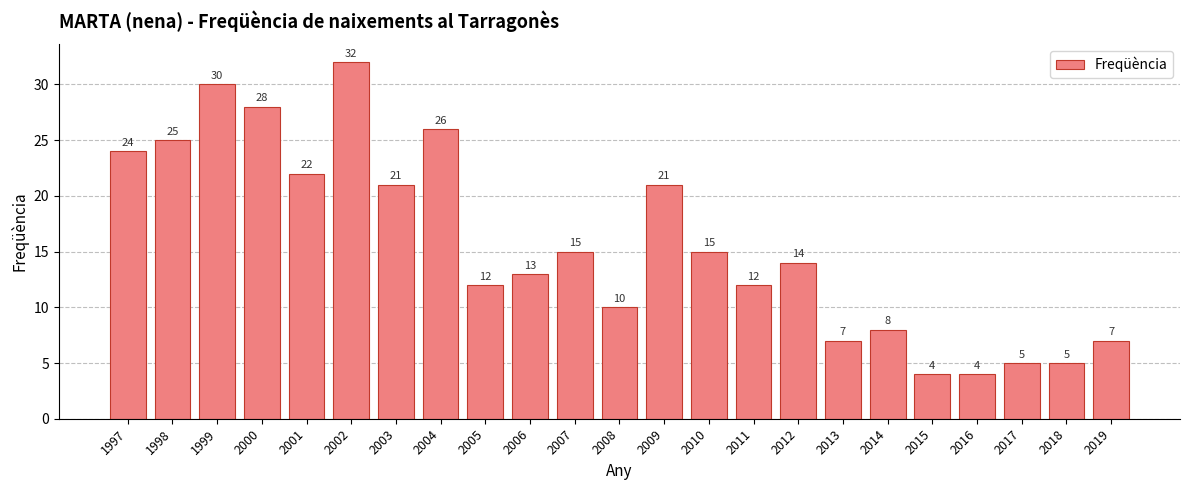

Reading right to left, extract all data points from this chart.

2019=7	2018=5	2017=5	2016=4	2015=4	2014=8	2013=7	2012=14	2011=12	2010=15	2009=21	2008=10	2007=15	2006=13	2005=12	2004=26	2003=21	2002=32	2001=22	2000=28	1999=30	1998=25	1997=24